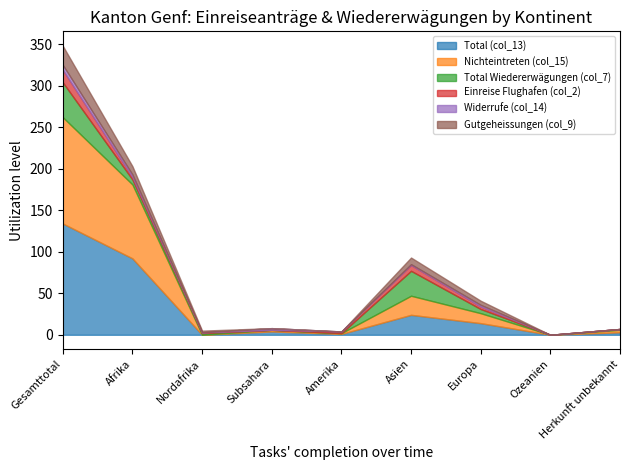

What is the difference between the maximum and minimum values in the Nichteintreten (col_15) series?

128